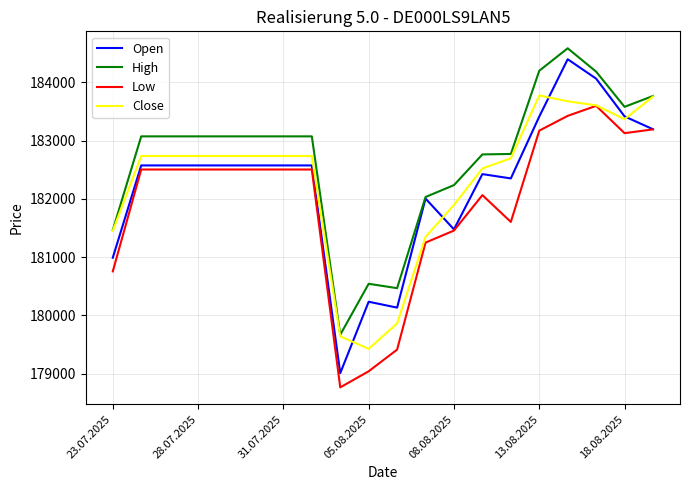

What is the minimum value for Close?

179425